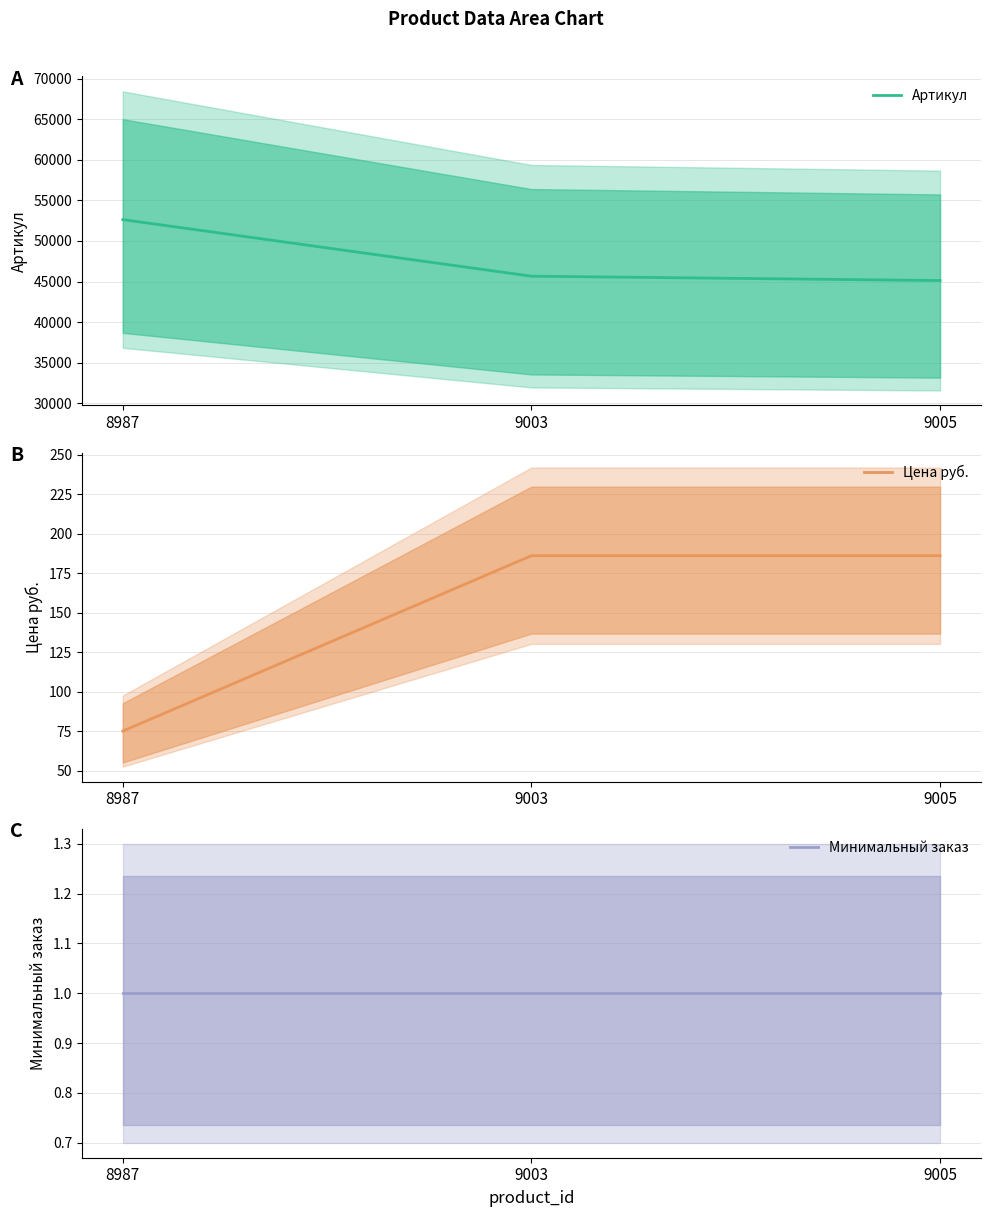

Is the value of Минимальный заказ at 9003 greater than the value of Артикул at 9005?

No